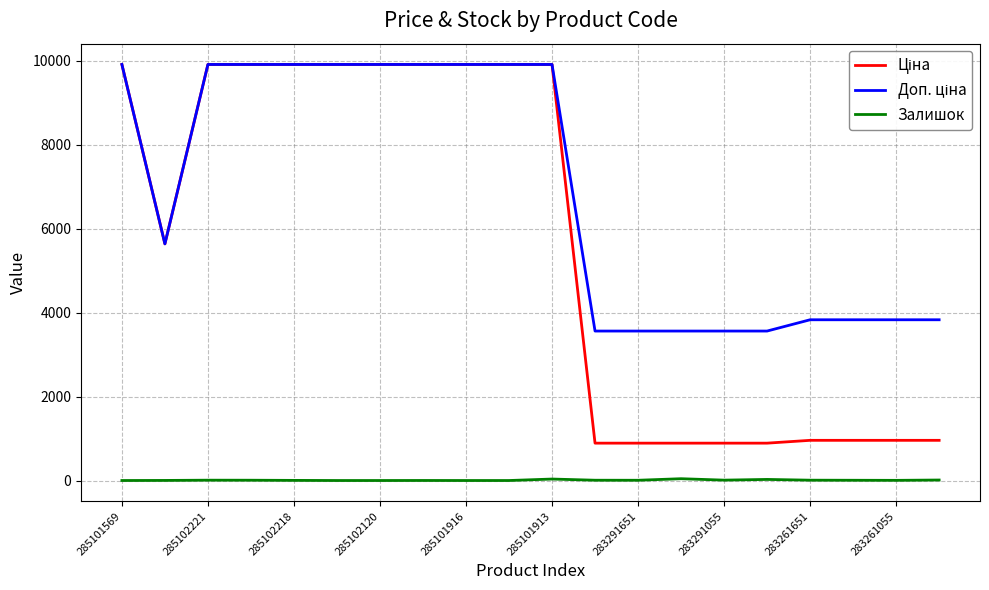

What is the difference between the highest and lowest values at 285102120?

9908.5